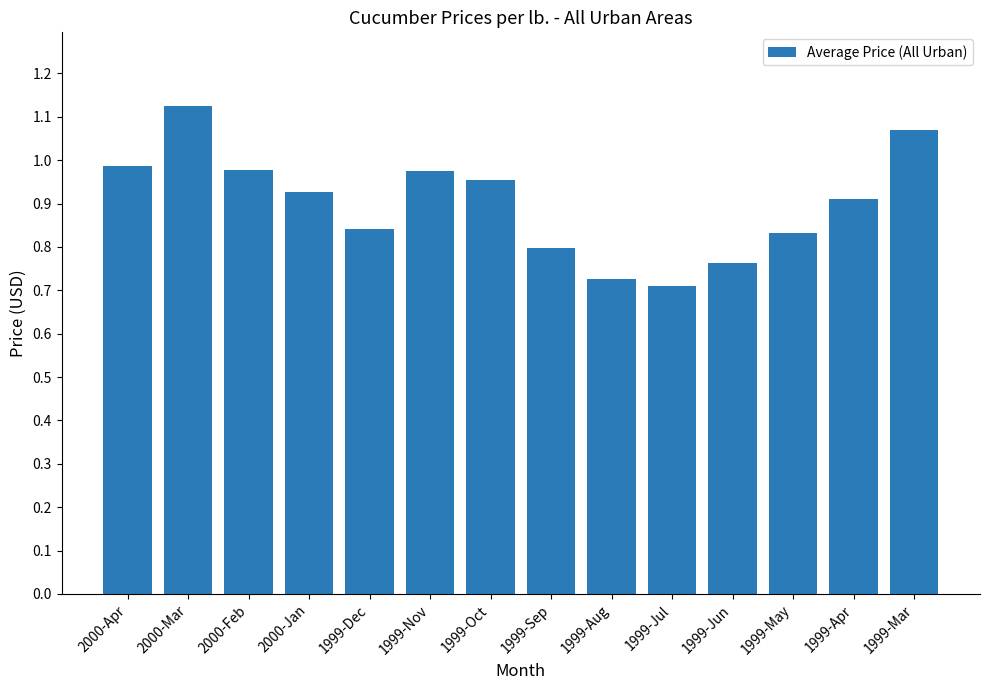

What position from the right is 1999-May?

3